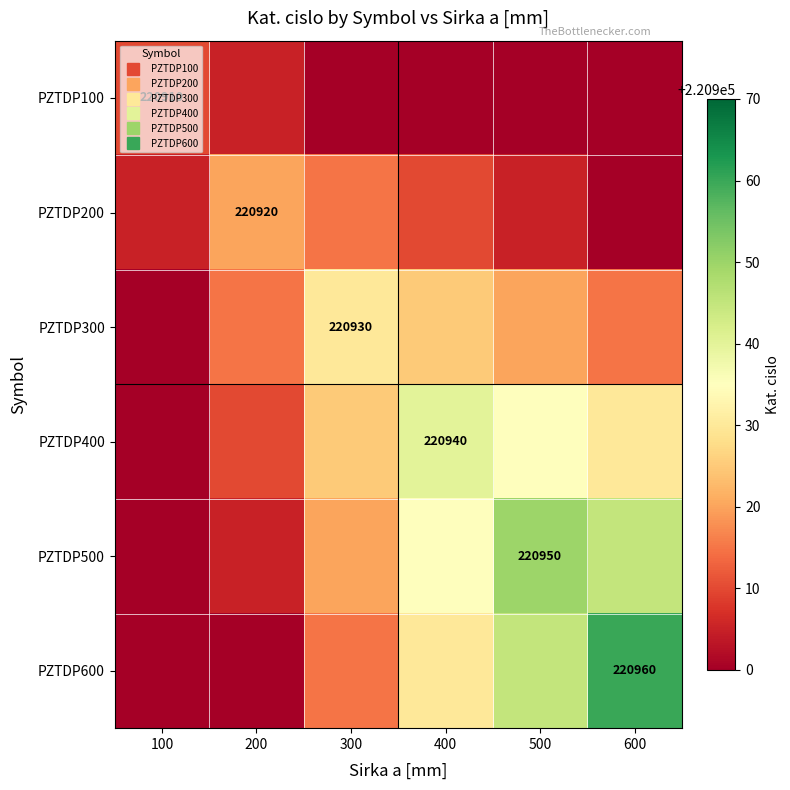

List the series in order of their peak value, lowest first.

PZTDP100, PZTDP200, PZTDP300, PZTDP400, PZTDP500, PZTDP600